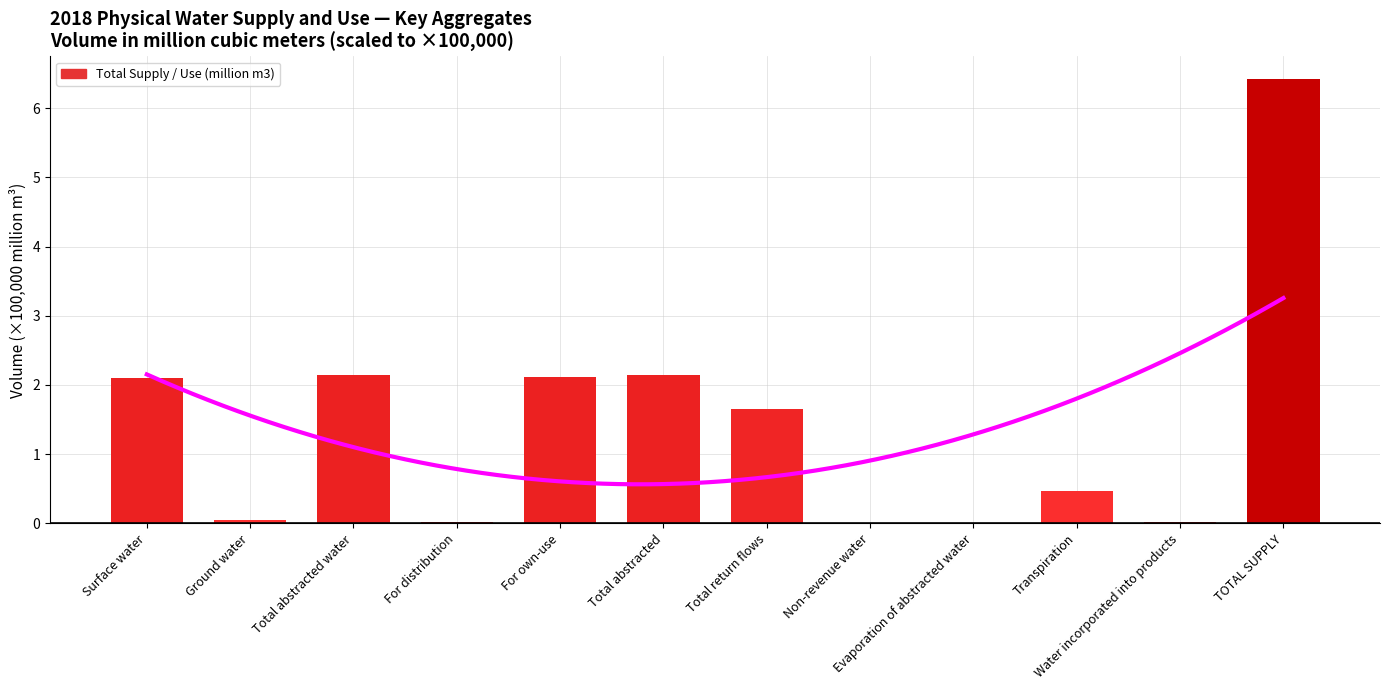

Rank the categories by value from lowest to highest.

Evaporation of abstracted water, Non-revenue water, Water incorporated into products, For distribution, Ground water, Transpiration, Total return flows, Surface water, For own-use, Total abstracted, Total abstracted water, TOTAL SUPPLY